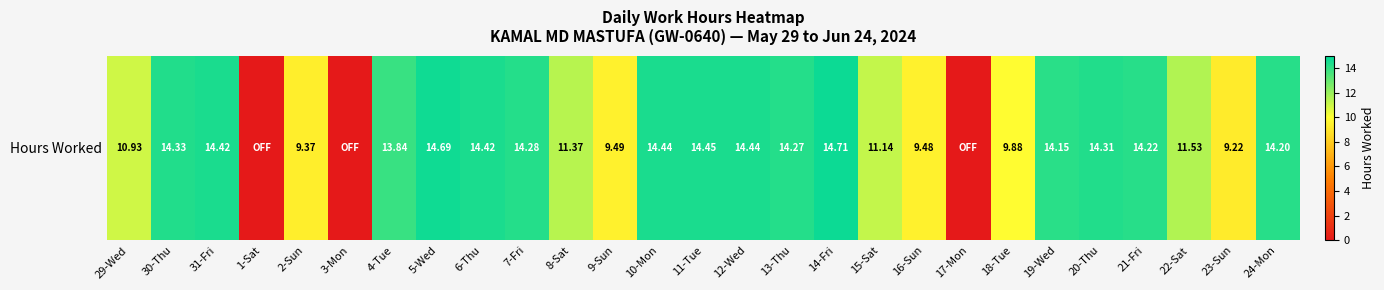

Approximately how many times larger is the value at 12-Wed compared to 23-Sun?

1.6